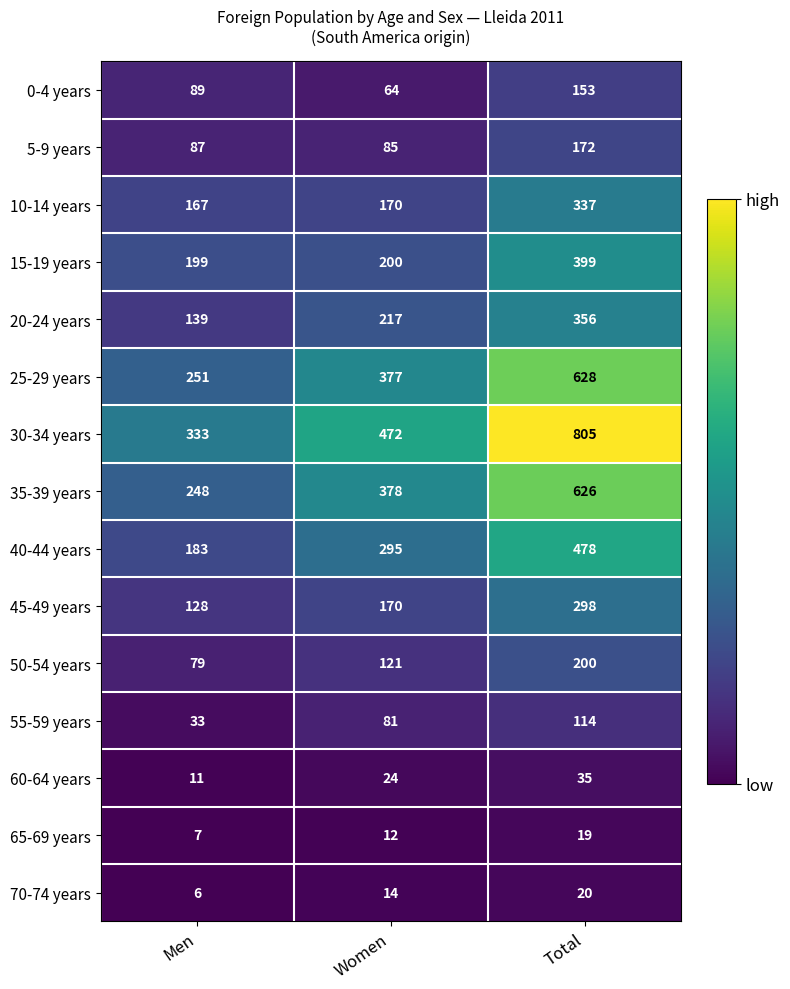

Which label corresponds to the smallest value in the chart?

Men